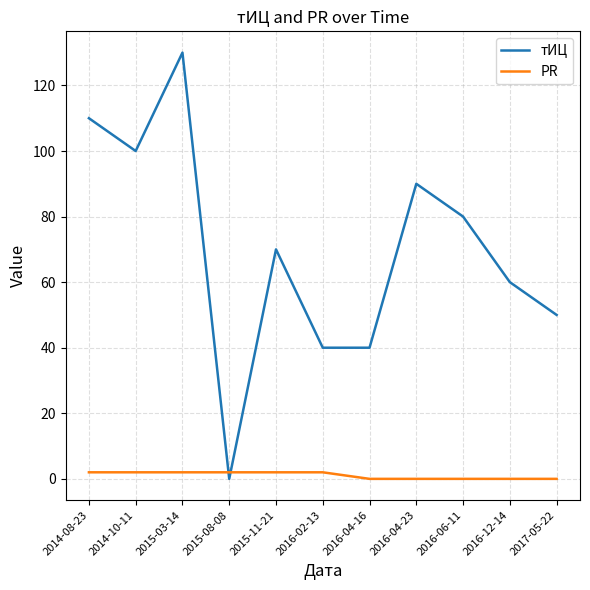

At which category is the sum across all series the highest?

2015-03-14